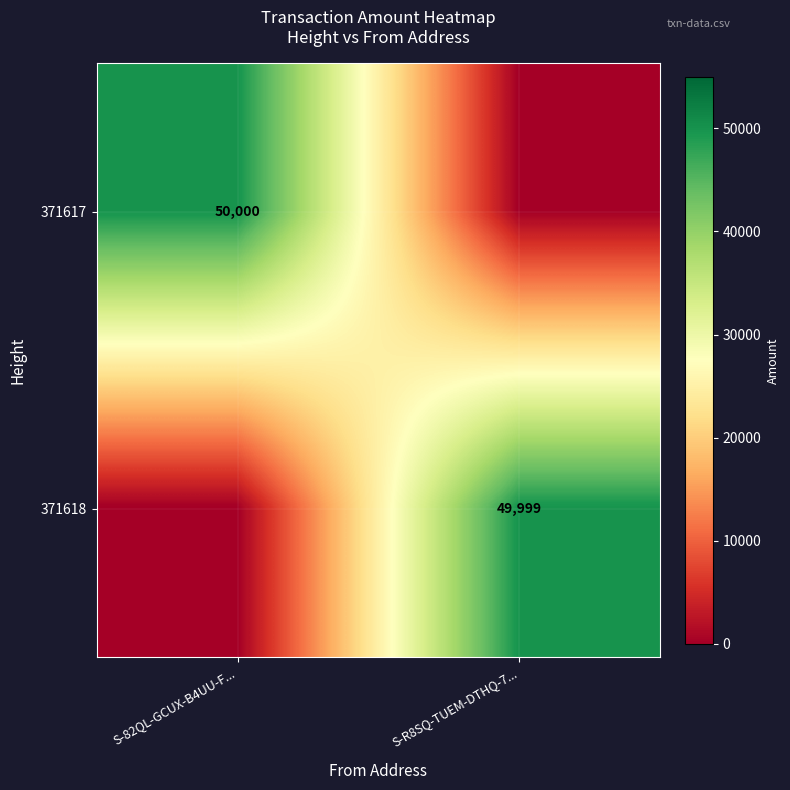

Is it true that 371618 equals 49999 at S-R8SQ-TUEM-DTHQ-7...?

True